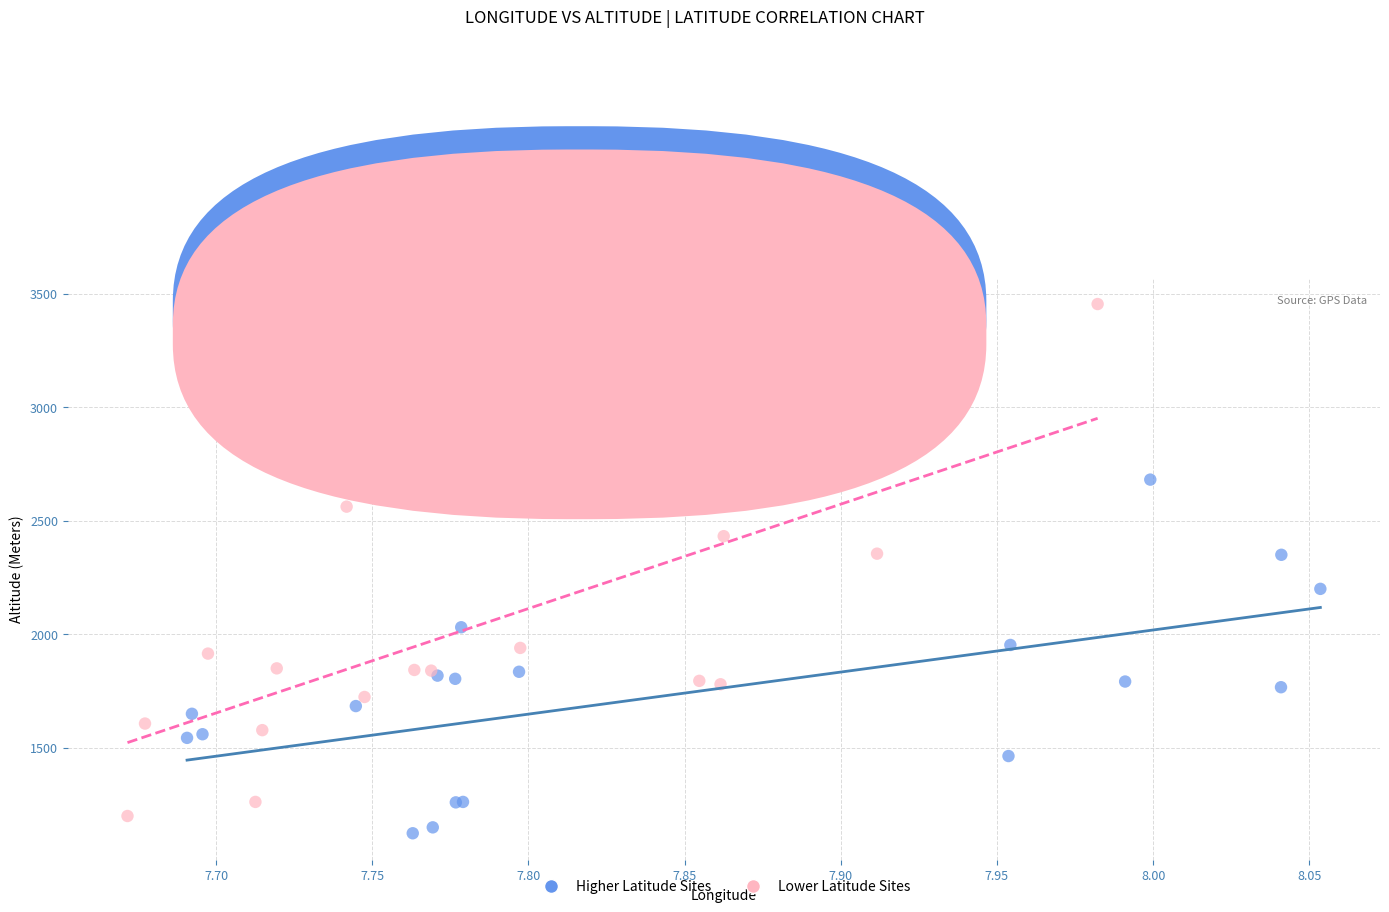

Which series reaches the maximum Y coordinate?

Lower Latitude Sites